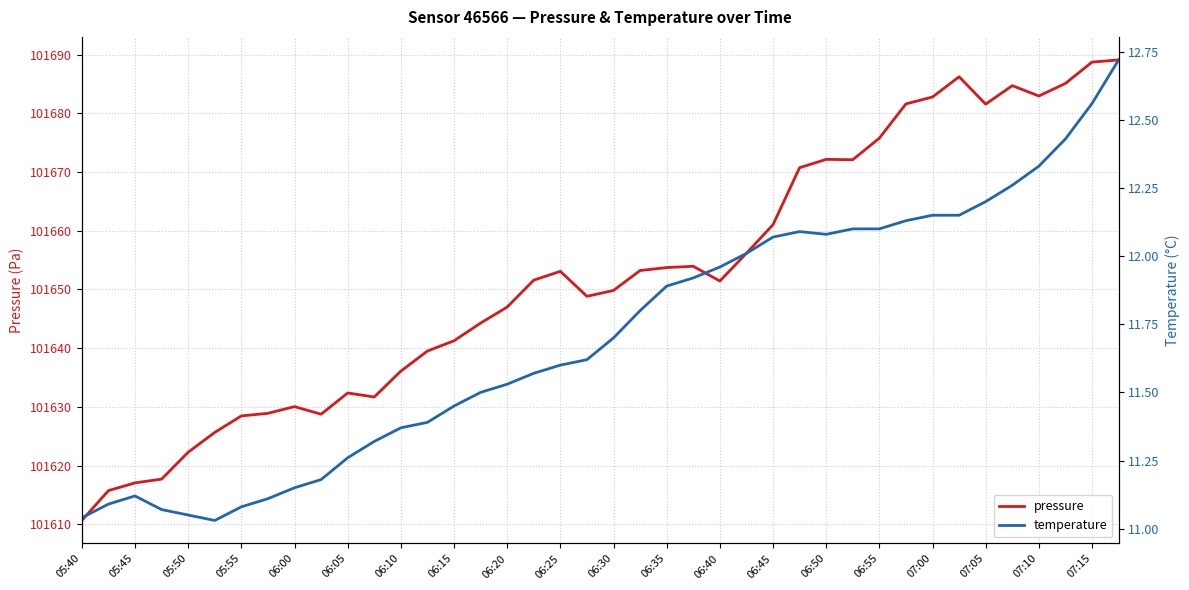

What is the lowest value of the pressure series?

101610.7